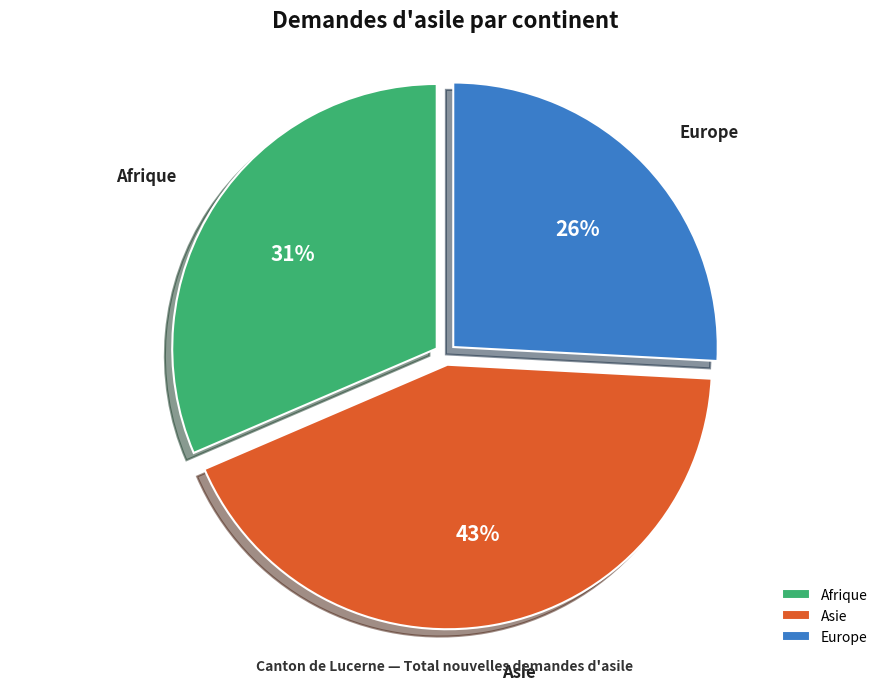

Is Asie the majority of the pie?

No